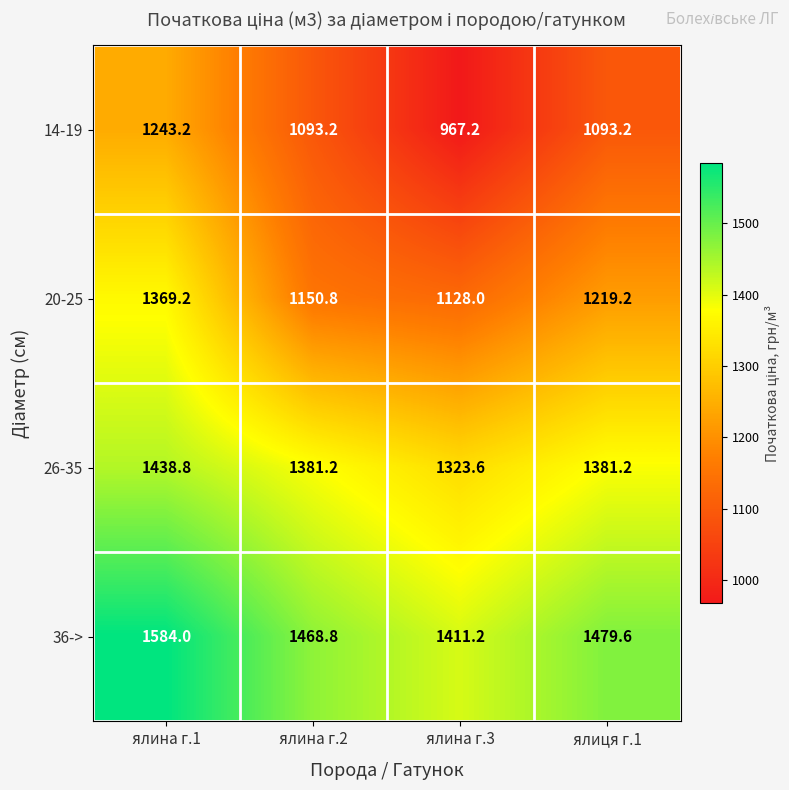

What is the spread (max minus min) of values at ялина г.2?

375.6